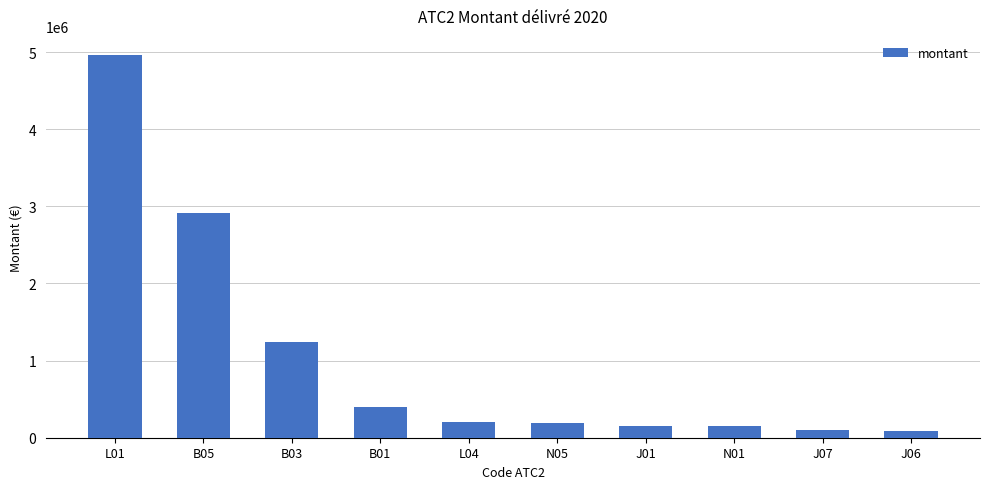

What is the ratio of the value at B05 to the value at J01?

18.7